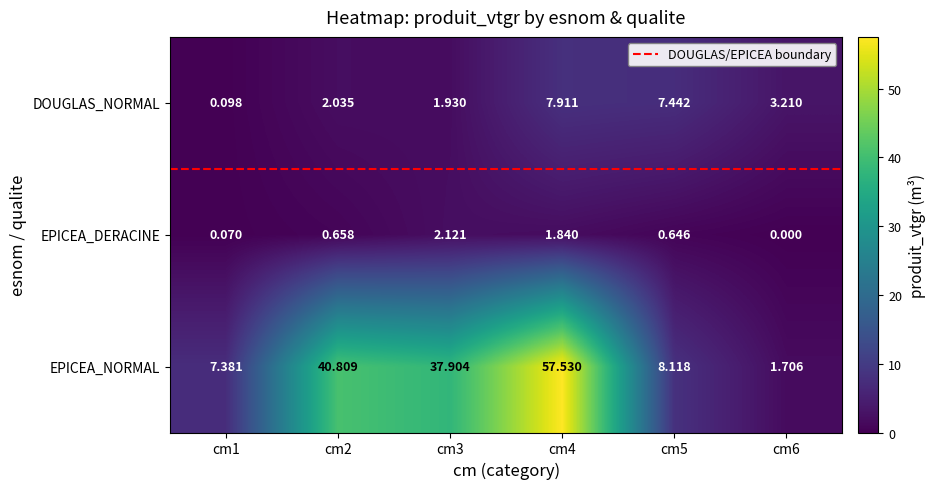

Which series has the largest total across all categories?

EPICEA_NORMAL